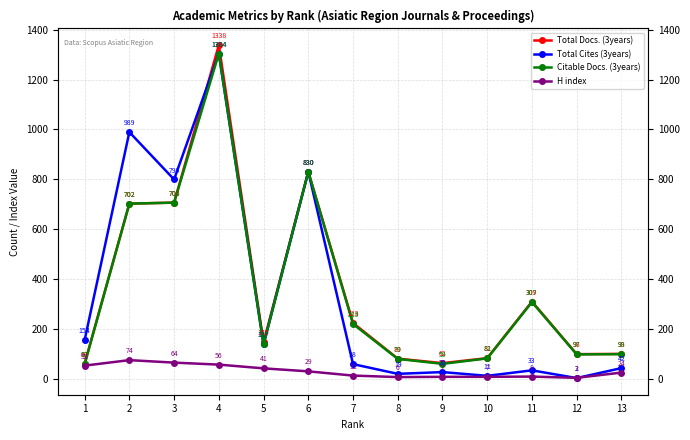

List the labels in order of Citable Docs. (3years) value, smallest first.

1, 9, 8, 10, 12, 13, 5, 7, 11, 2, 3, 6, 4